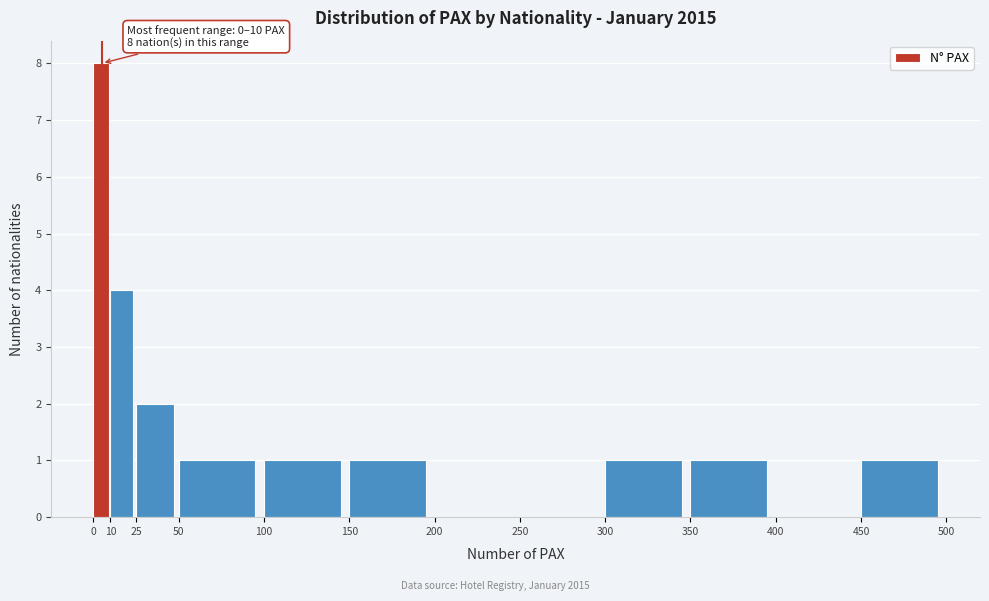

Which range on the x-axis has the tallest bar?

0 to 10